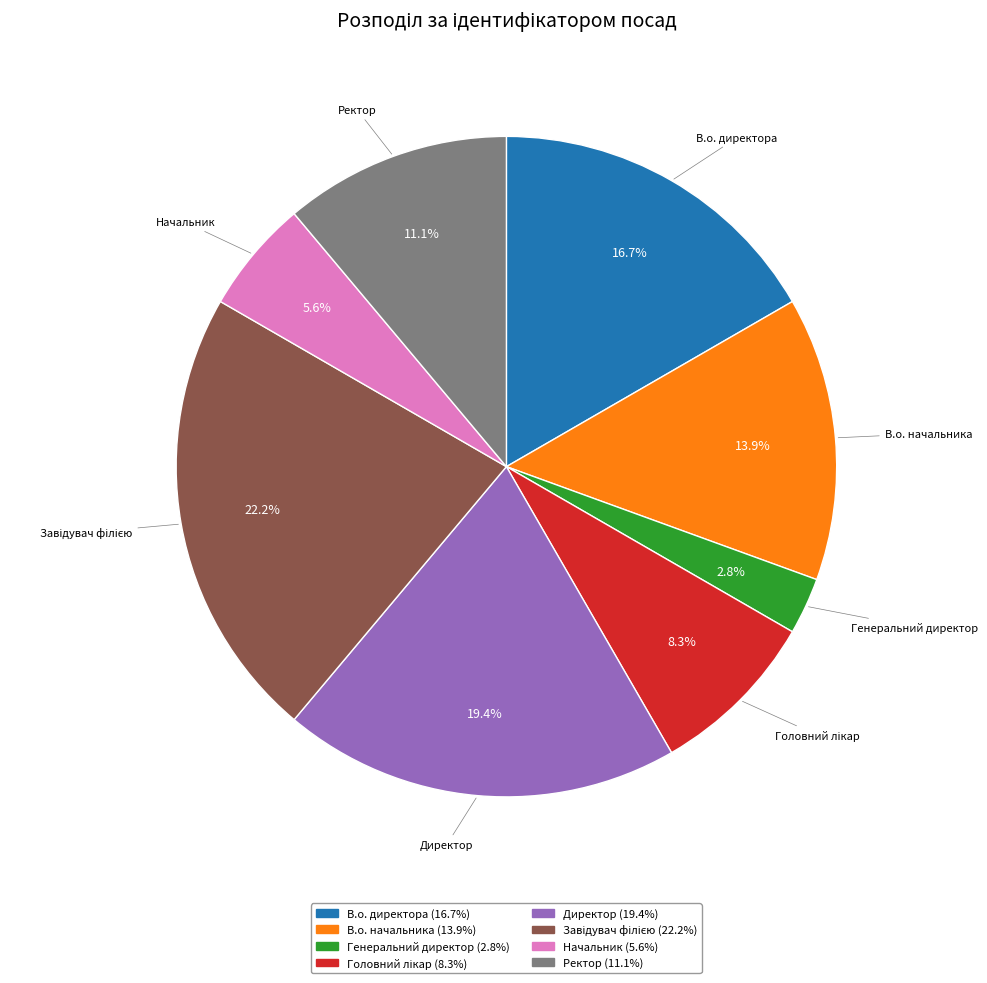

Which slice is the smallest?

Генеральний директор